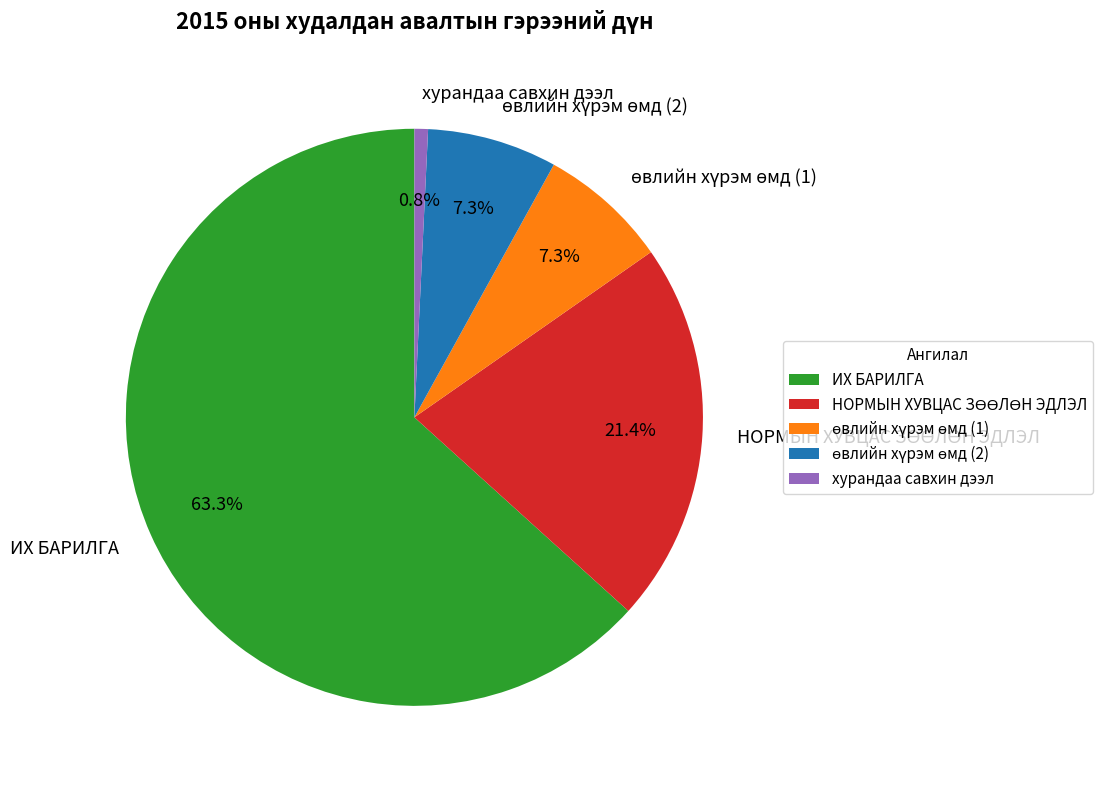

Is there any slice that represents more than half of the pie?

Yes